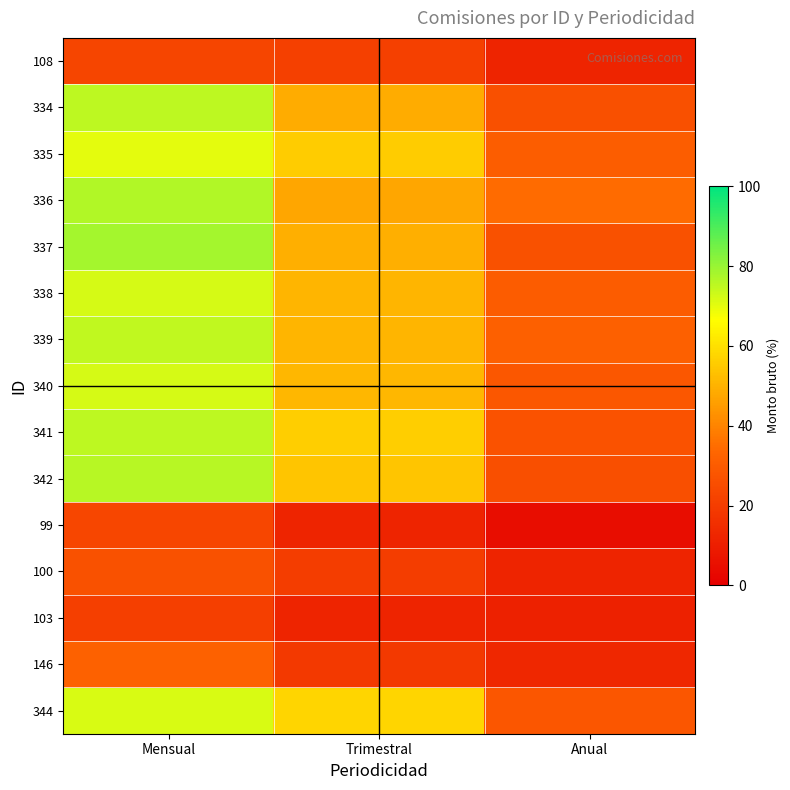

Reading left to right, list all the values displayed in this chart.

108: Mensual=22.7	Trimestral=21.3	Anual=11.9
334: Mensual=75.2	Trimestral=48.5	Anual=26.2
335: Mensual=70.0	Trimestral=55.8	Anual=30.8
336: Mensual=76.7	Trimestral=47.5	Anual=34.6
337: Mensual=78.2	Trimestral=49.5	Anual=26.8
338: Mensual=71.9	Trimestral=50.6	Anual=30.3
339: Mensual=74.7	Trimestral=50.6	Anual=31.3
340: Mensual=72.0	Trimestral=50.8	Anual=28.9
341: Mensual=75.3	Trimestral=55.9	Anual=27.3
342: Mensual=76.1	Trimestral=54.1	Anual=25.9
99: Mensual=23.1	Trimestral=12.1	Anual=4.5
100: Mensual=26.7	Trimestral=20.2	Anual=12.0
103: Mensual=20.9	Trimestral=12.0	Anual=11.0
146: Mensual=31.8	Trimestral=18.9	Anual=12.9
344: Mensual=71.8	Trimestral=57.6	Anual=28.2